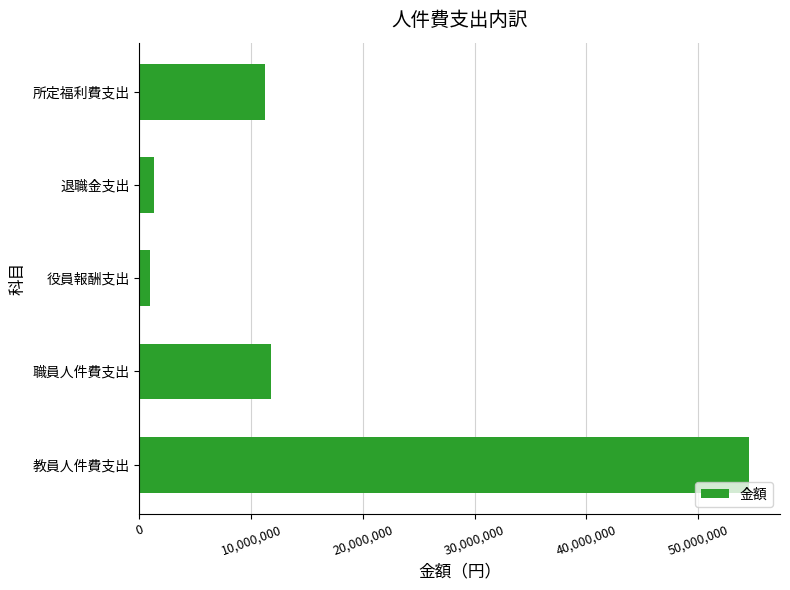

Between 退職金支出 and 職員人件費支出, which is larger?

職員人件費支出